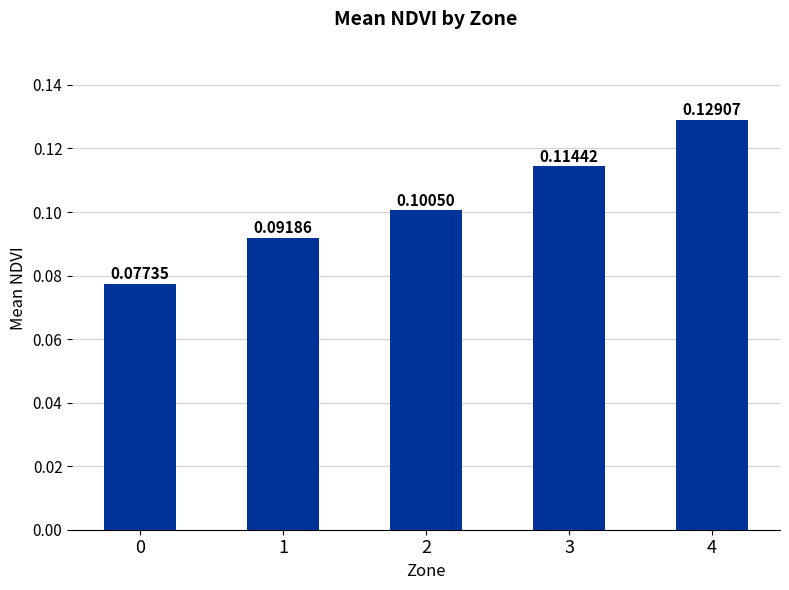

List the labels in order of value, smallest first.

0, 1, 2, 3, 4